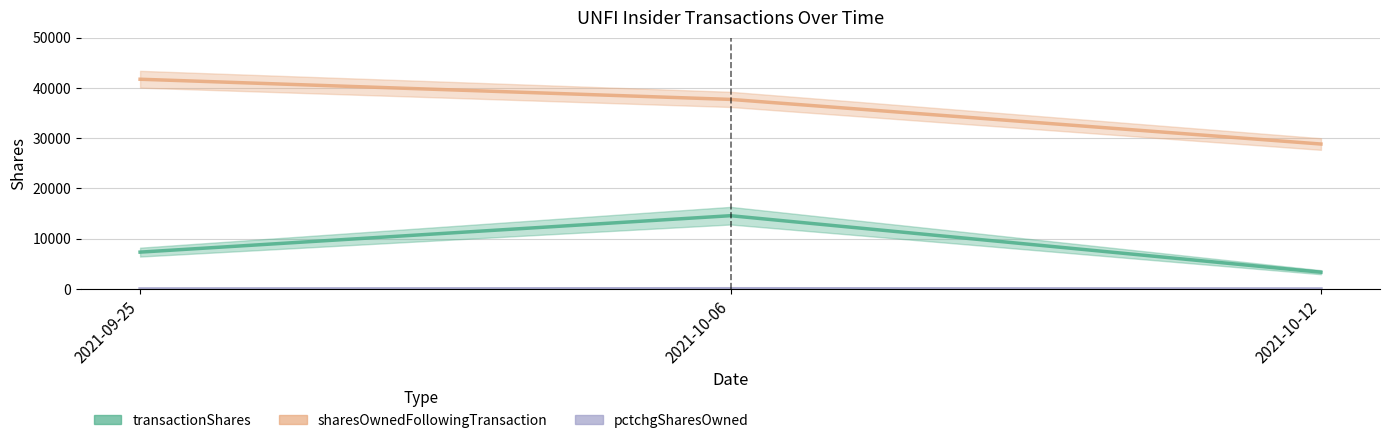

List the series in order of their peak value, highest first.

sharesOwnedFollowingTransaction, transactionShares, pctchgSharesOwned